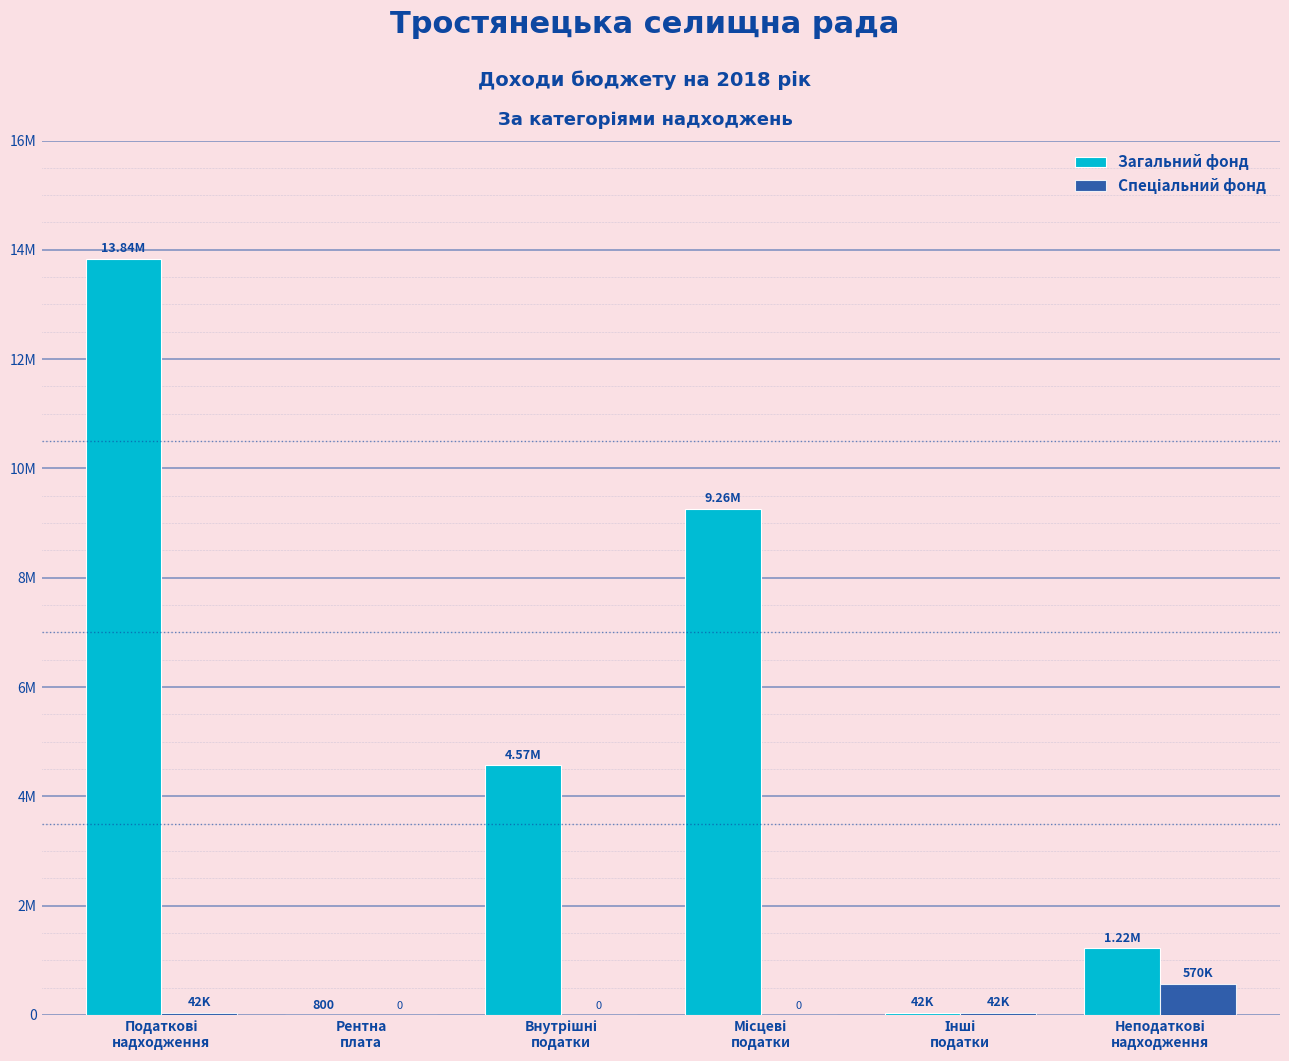

Which series changed the most between Рентна
плата and Місцеві
податки?

Загальний фонд